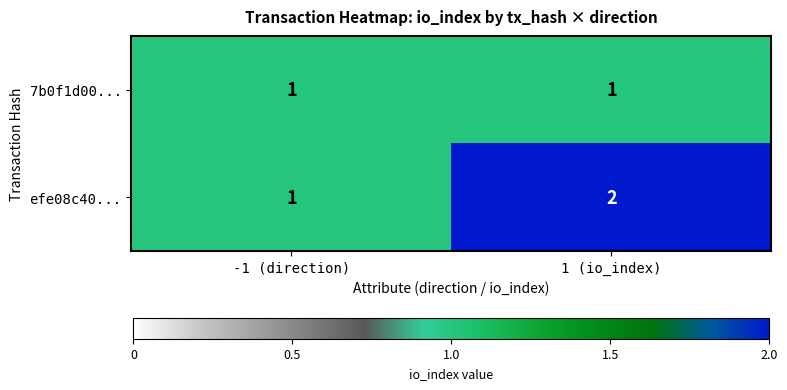

True or false: efe08c40... has a value of 1 at -1 (direction).

True